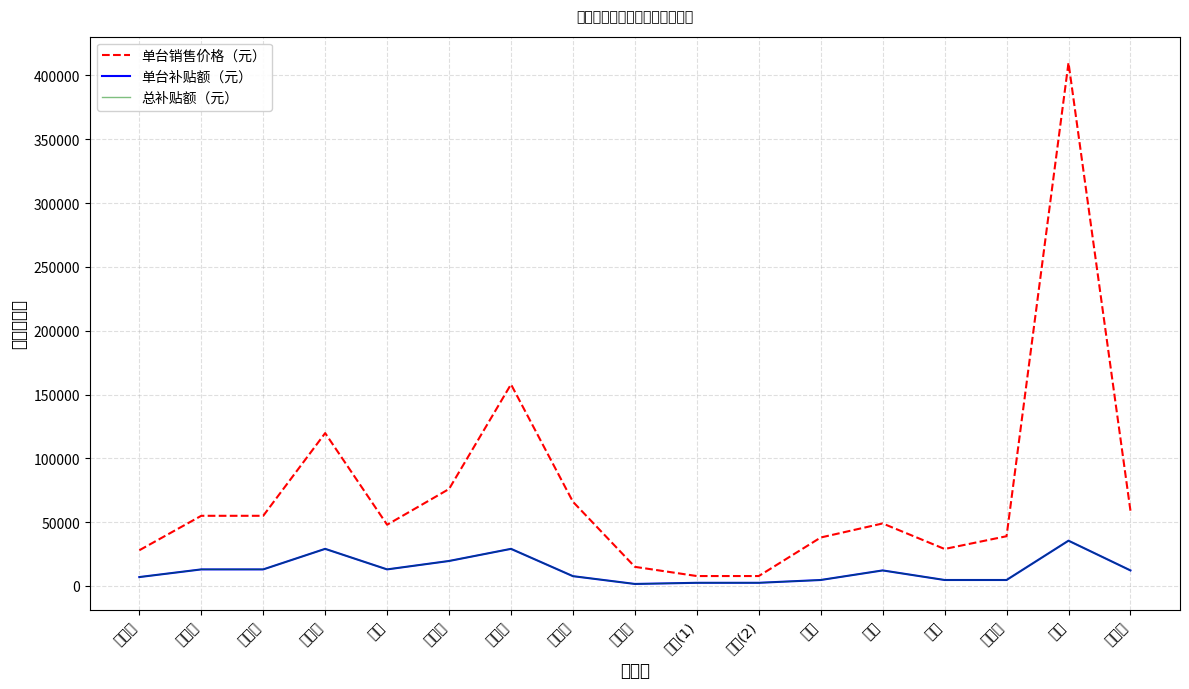

Which category has the lowest value across all series?

孙国辉